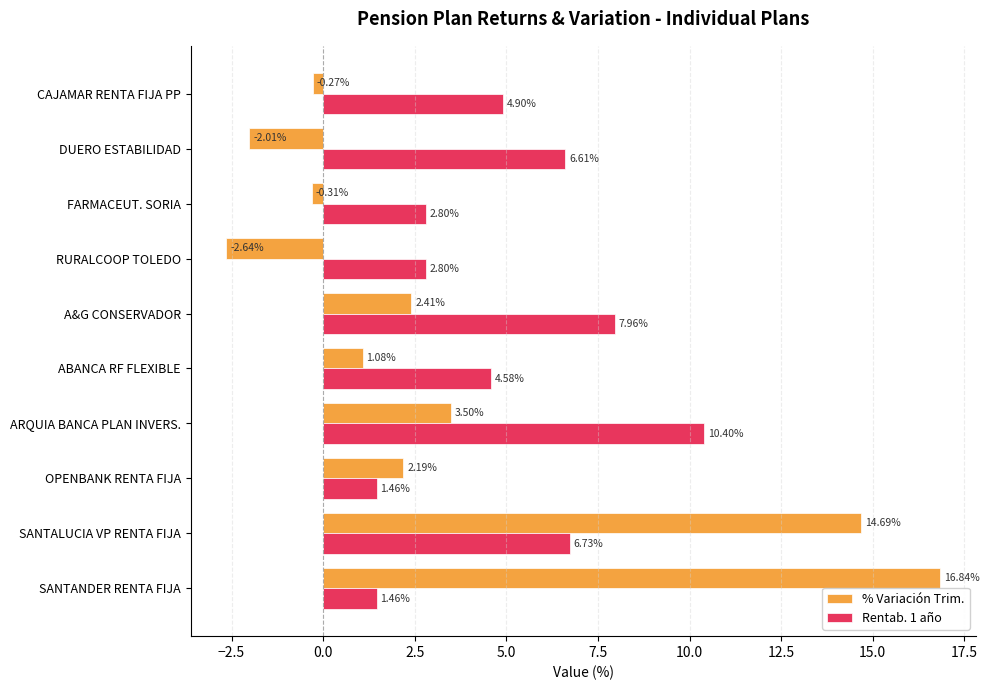

At which category is the sum across all series the highest?

SANTALUCIA VP RENTA FIJA